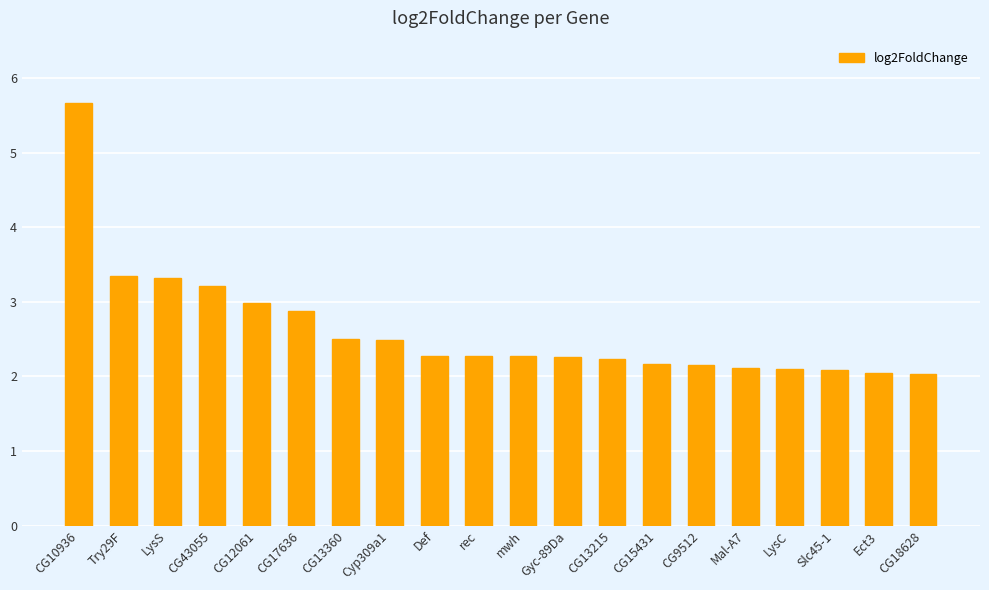

What is the difference between the values at CG43055 and CG12061?

0.2